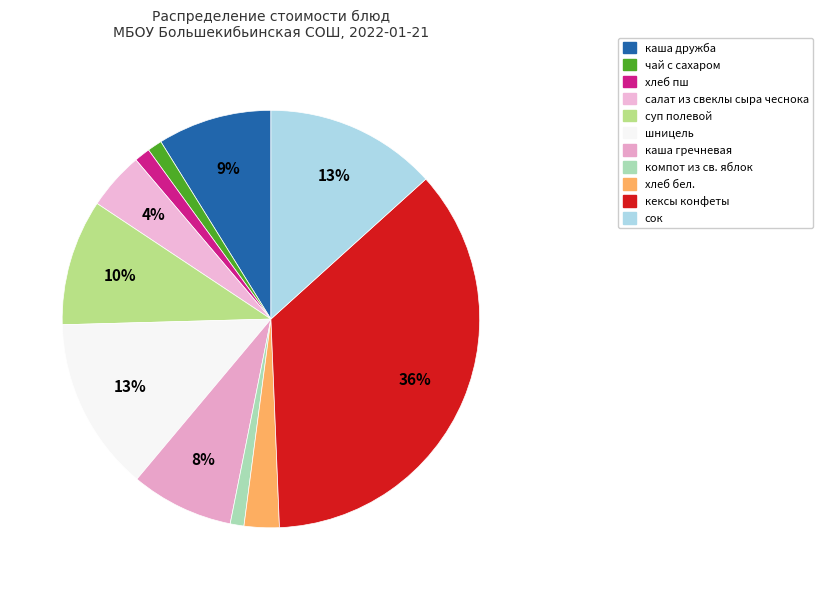

How many slices are in this pie chart?

11